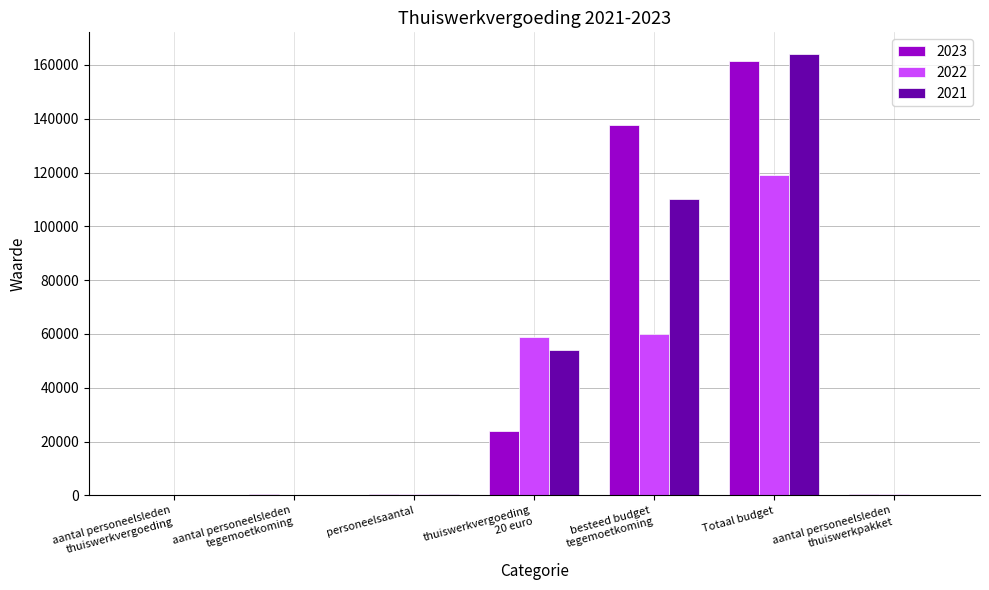

Does the chart contain stacked bars?

No